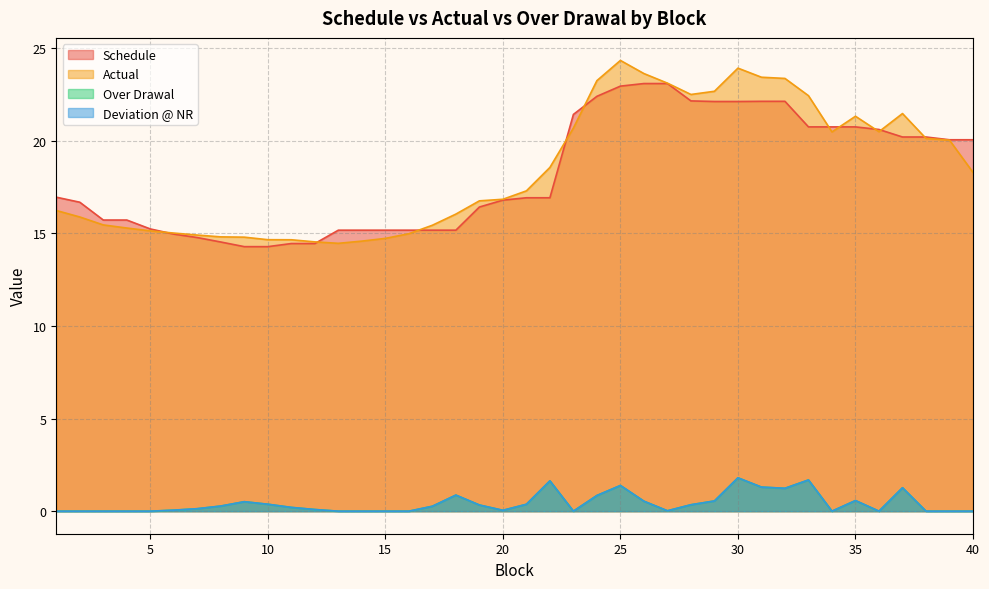

What is the value of the Actual point at the 35th from the left?

21.3